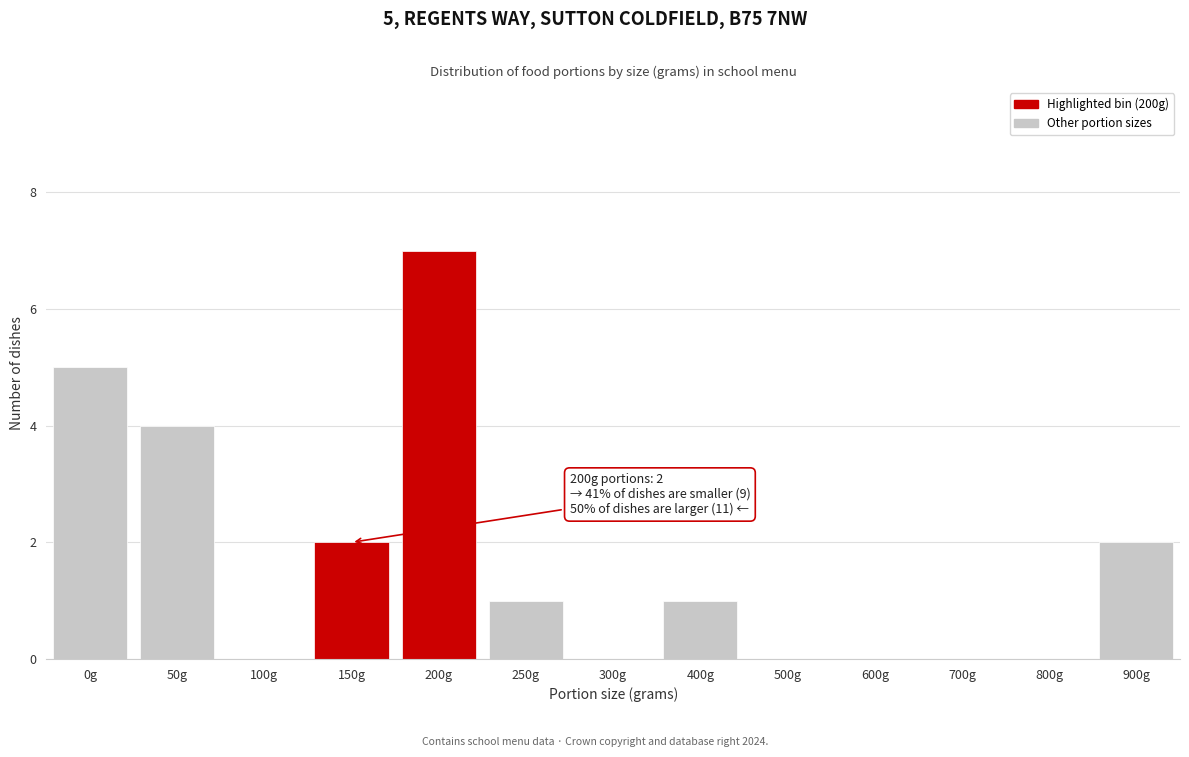

Reading right to left, transcribe all the data shown in this chart.

900g=2	800g=0	700g=0	600g=0	500g=0	400g=1	300g=0	250g=1	200g=7	150g=2	100g=0	50g=4	0g=5